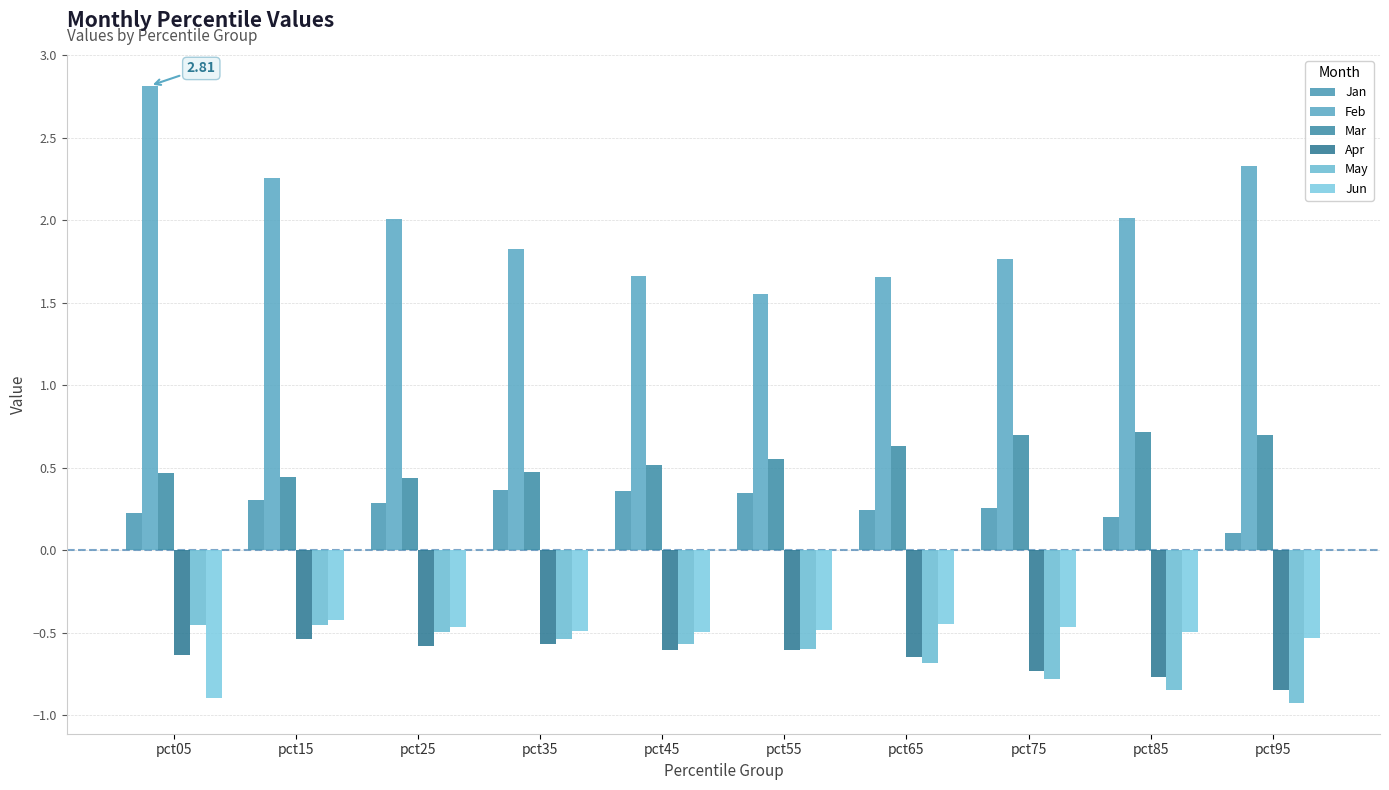

The value of Jun at pct85 is -0.5. True or false?

True